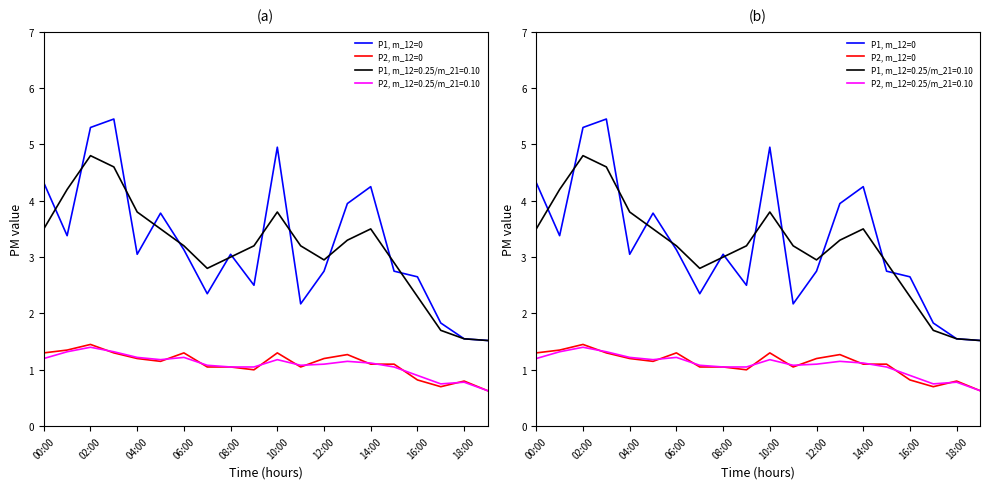

At how many categories does at least one series exceed 5?

2